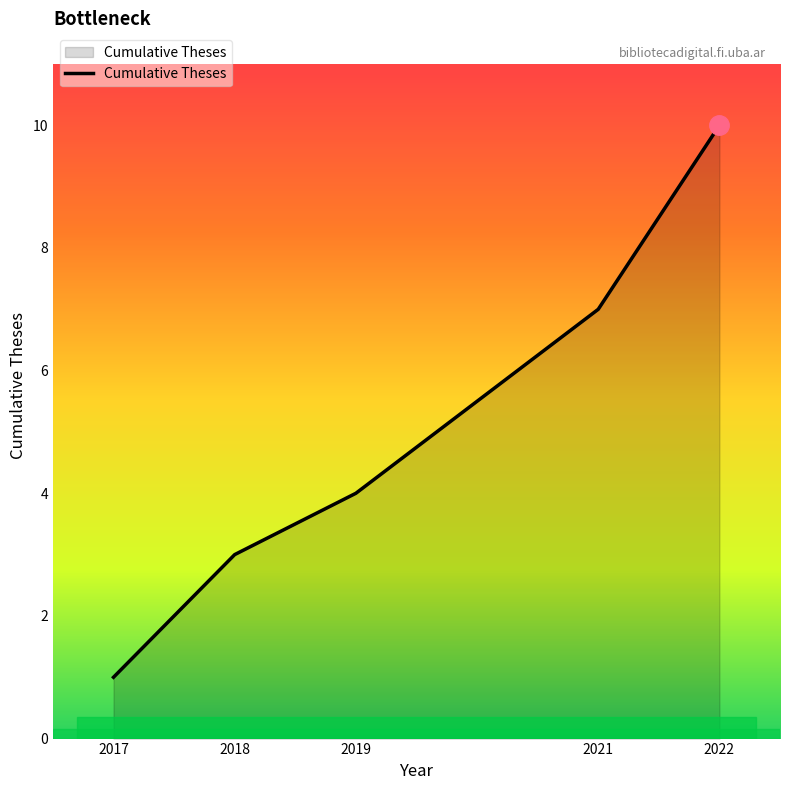

Which category has the highest value across all series?

2022